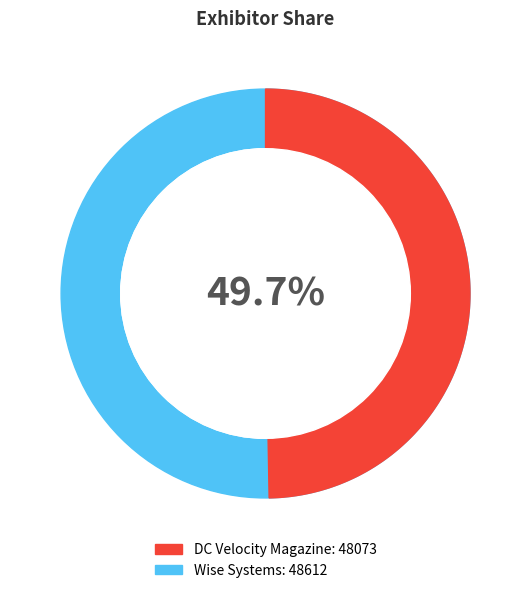

To the nearest percent, what percentage of the pie is DC Velocity Magazine?

50%